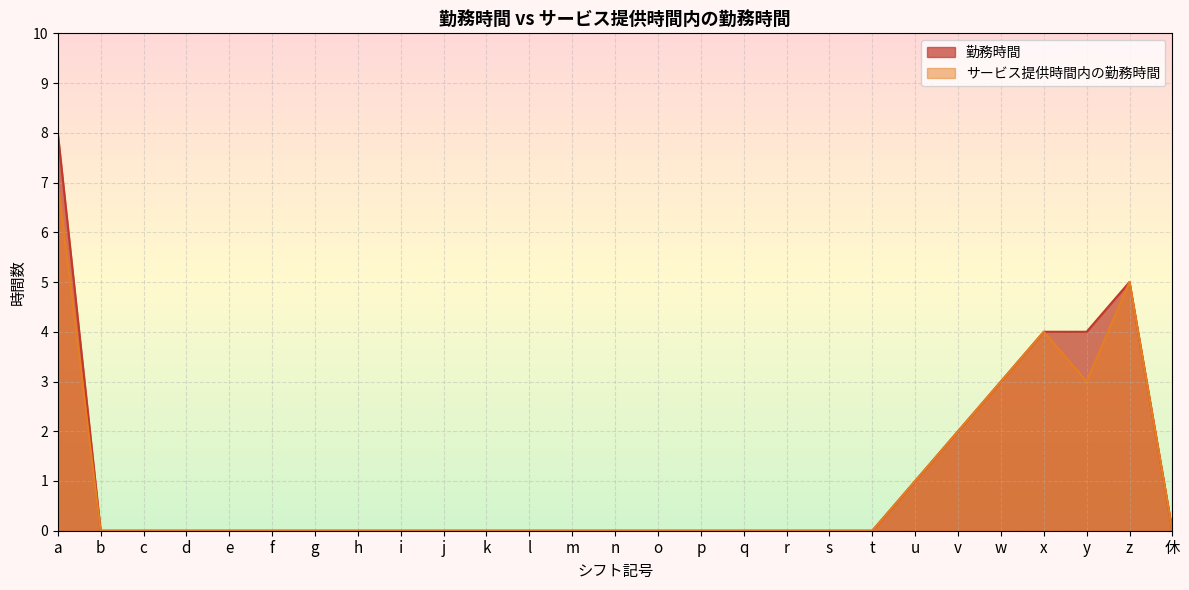

Which series has the widest spread of values?

勤務時間